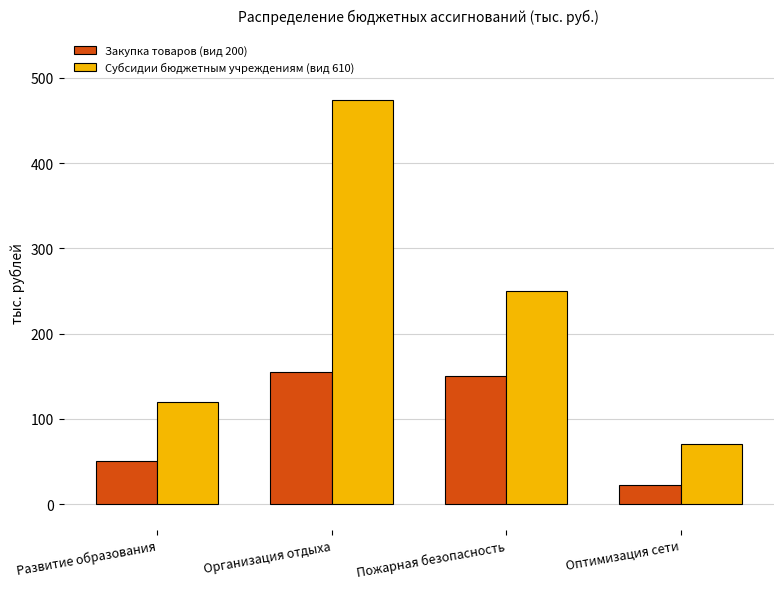

How many data points in Субсидии бюджетным учреждениям (вид 610) are less than 250?

2